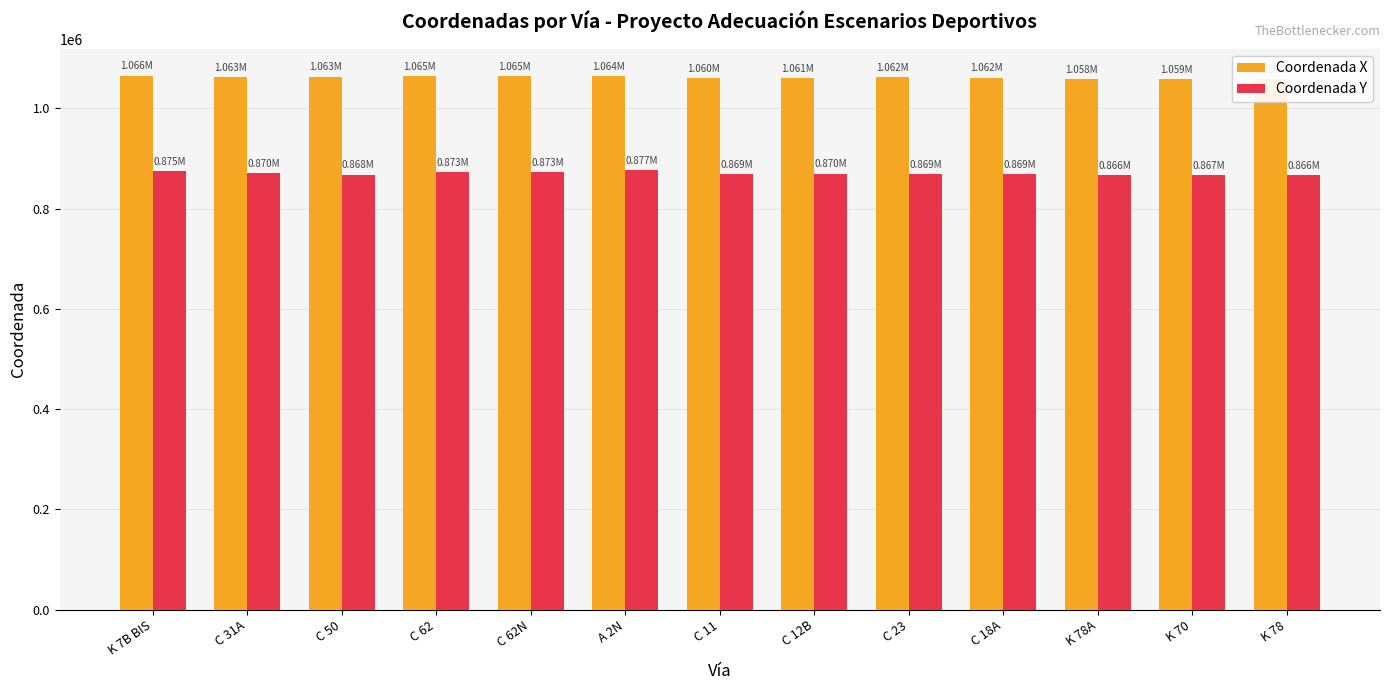

List the series in order of their peak value, highest first.

Coordenada X, Coordenada Y